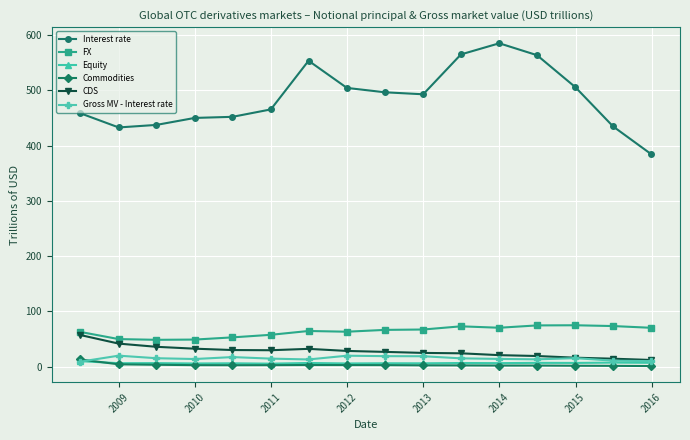

True or false: Gross MV - Interest rate and FX cross at least once.

False